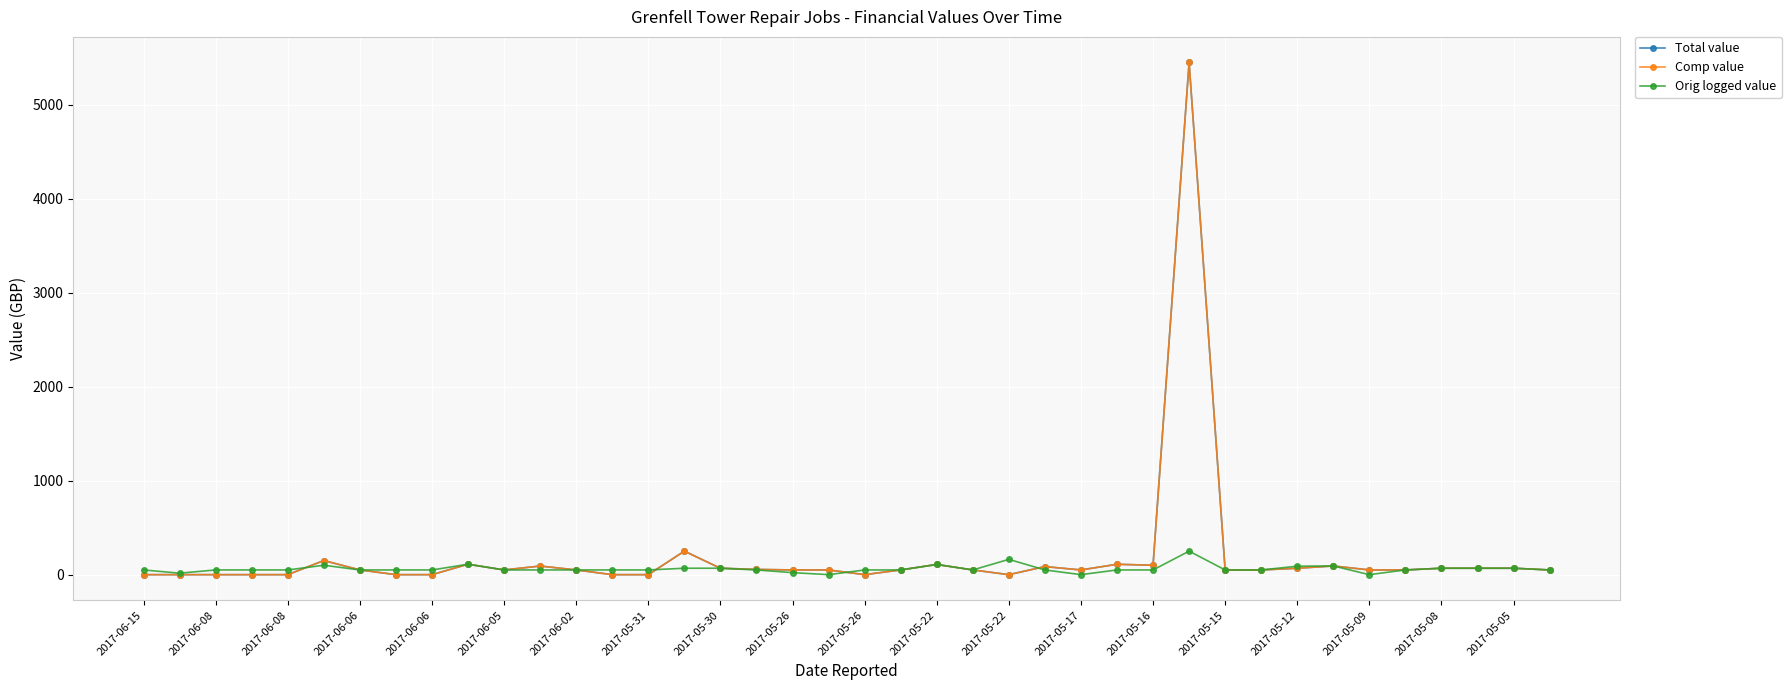

What is the difference between the maximum and minimum values in the Comp value series?

5447.6